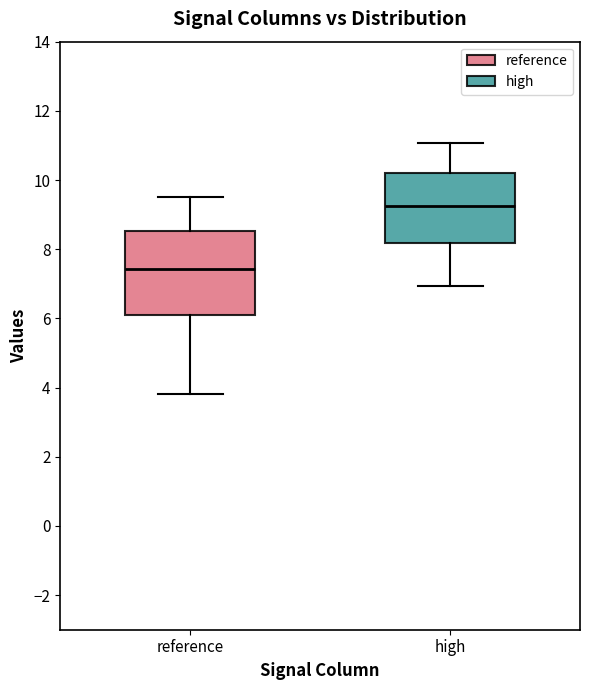

Which box has the lowest median line?

reference